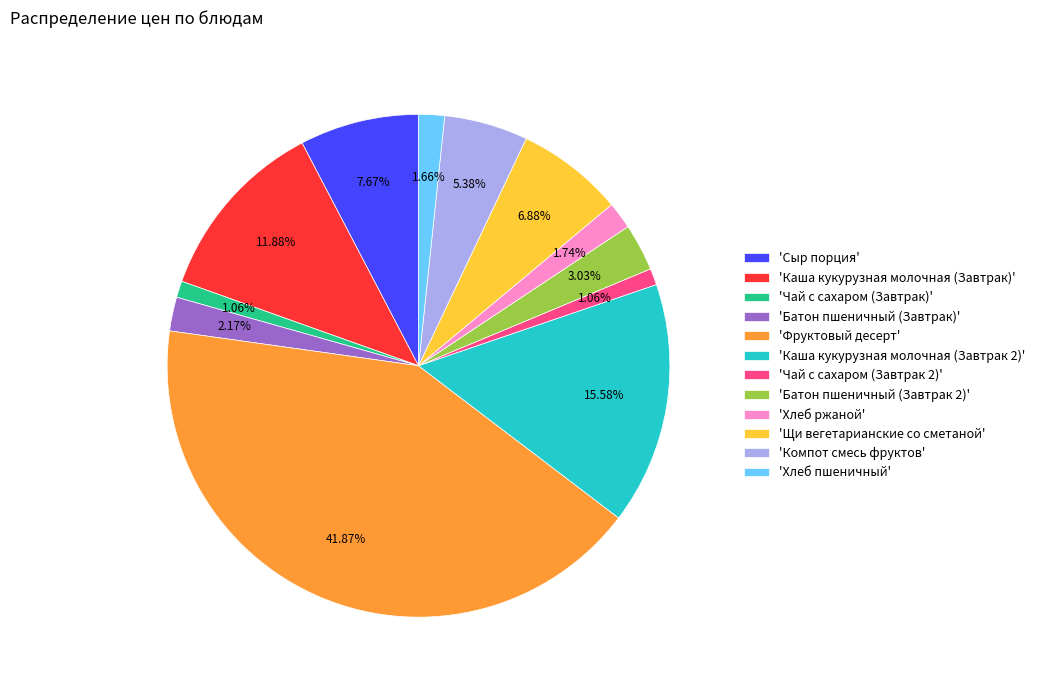

Which category has the biggest portion of the pie?

'Фруктовый десерт'